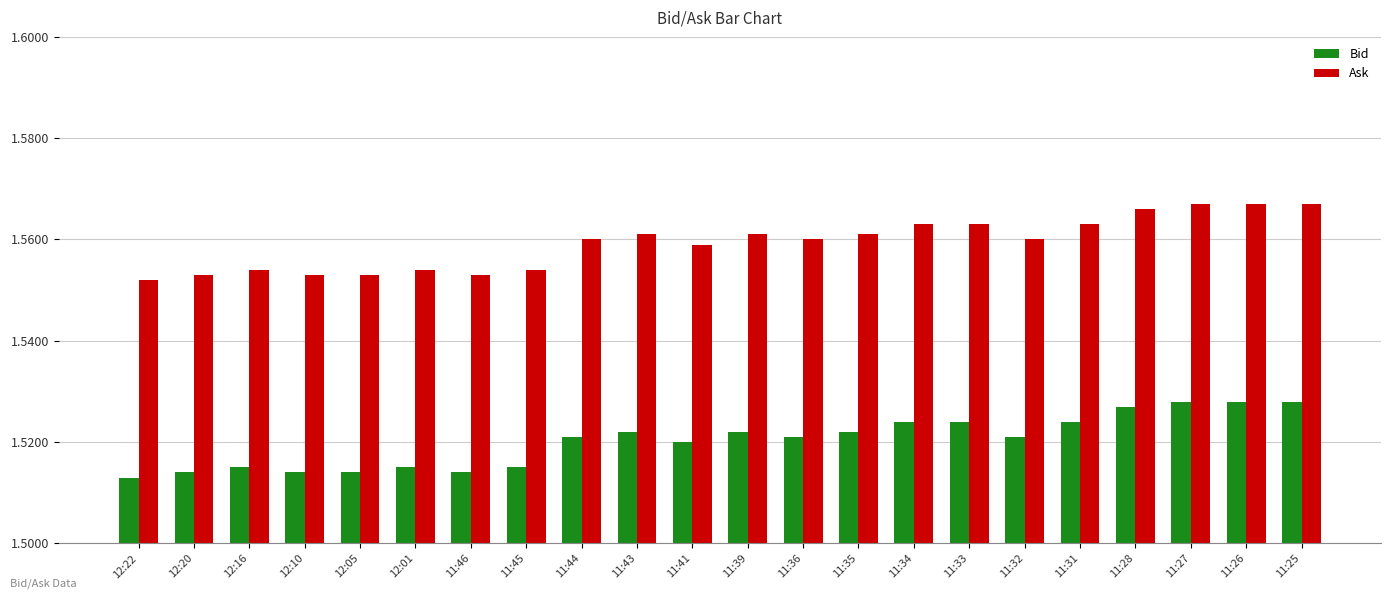

How many groups of bars are there?

22